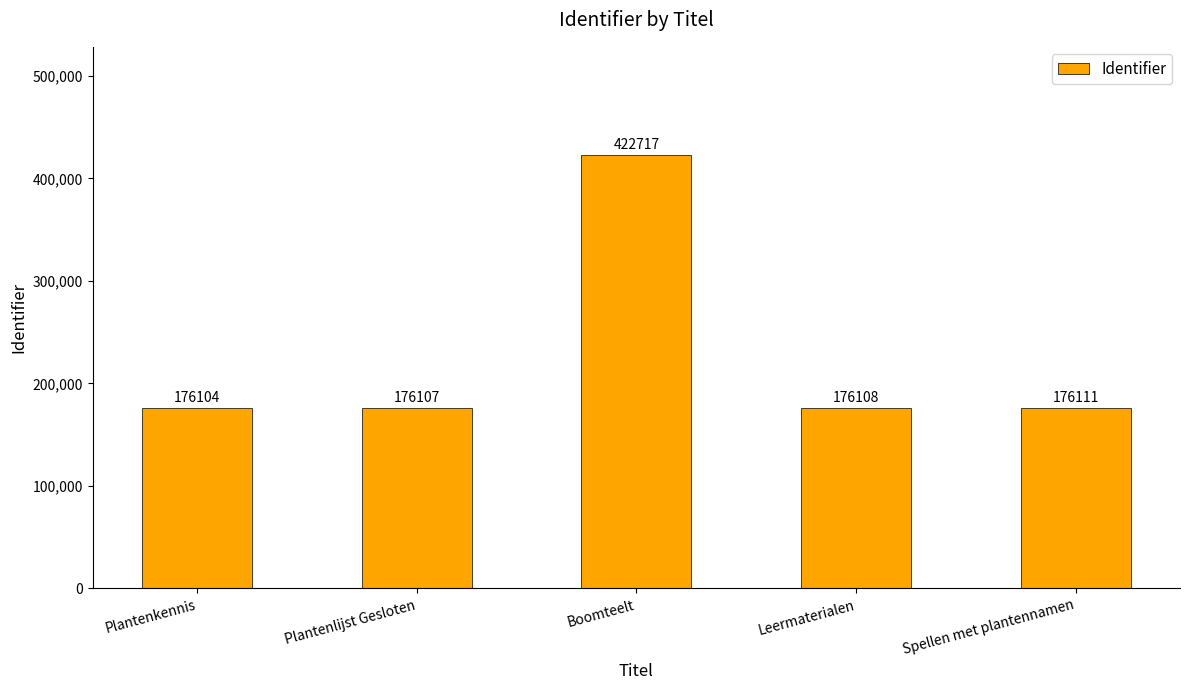

How many bars are there in total?

5